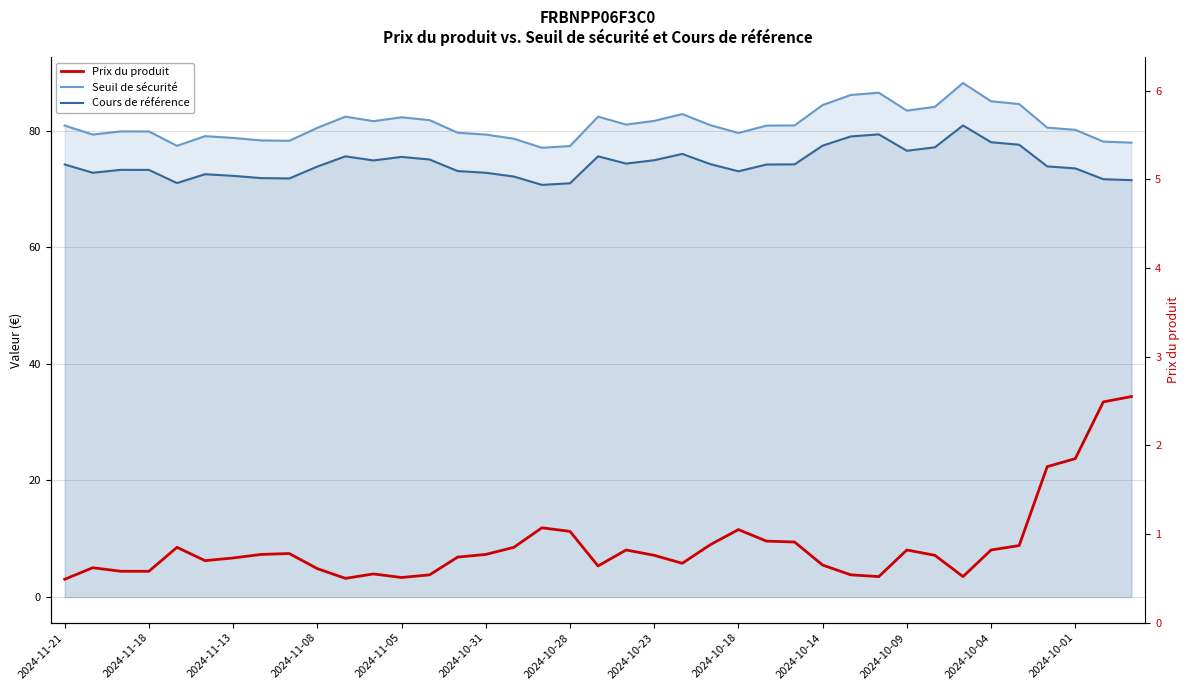

What is the difference between the second highest and second lowest values in the Cours de référence series?

8.4